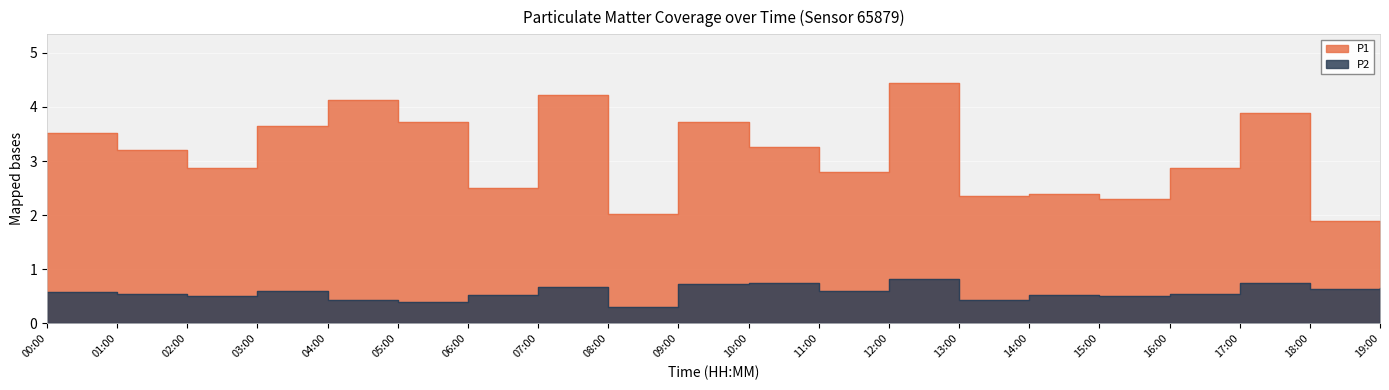

At which category does P2 reach its first local peak?

03:00